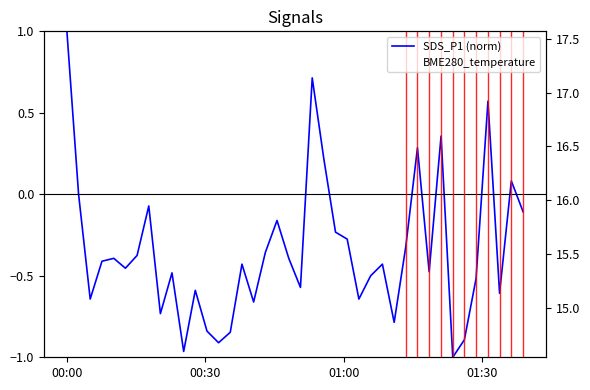

What is the value of the SDS_P1 (norm) point at the 30th from the left?

-0.3